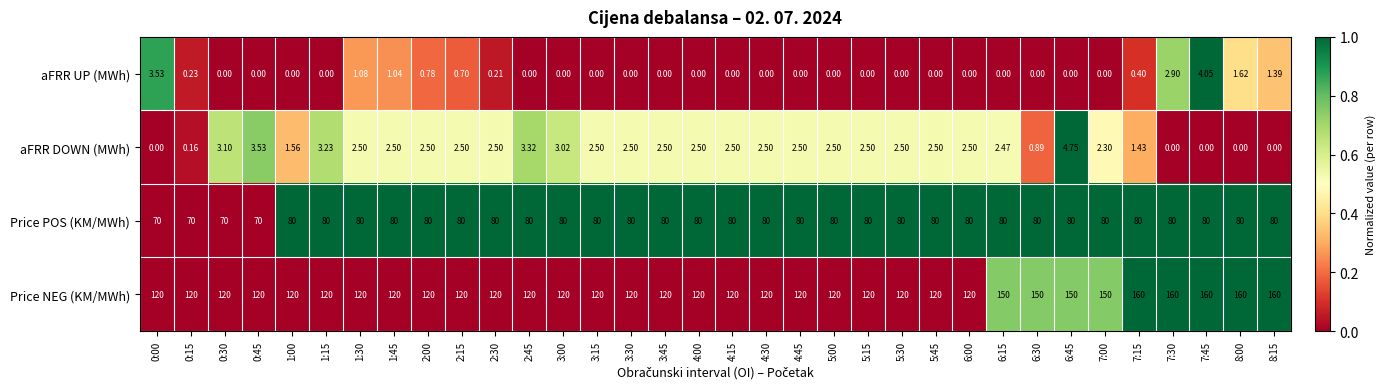

Rank the series at 8:15 from highest to lowest value.

Price NEG (KM/MWh), Price POS (KM/MWh), aFRR UP (MWh), aFRR DOWN (MWh)